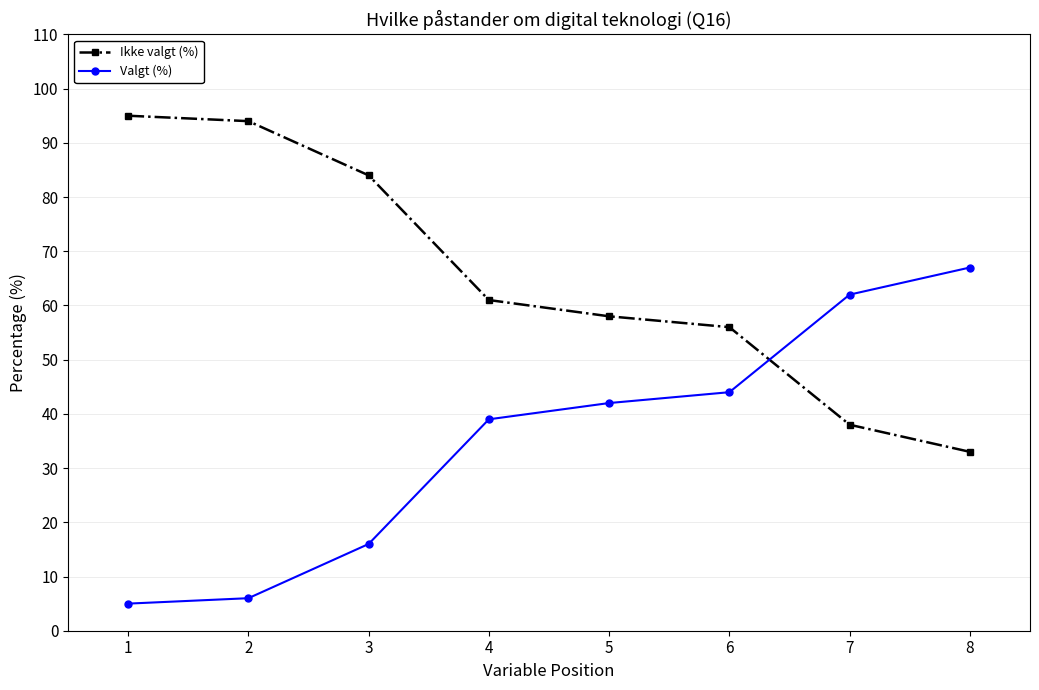

At 1, list the series in order from largest to smallest.

Ikke valgt (%), Valgt (%)